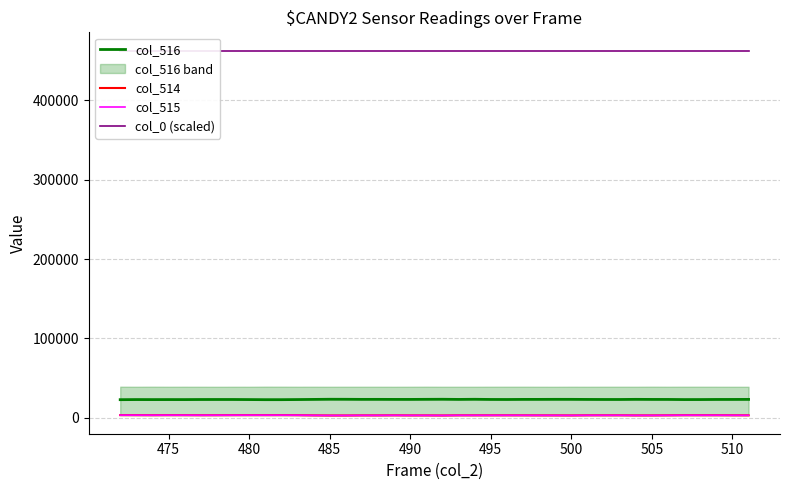

True or false: col_514 and col_516 intersect in this chart.

False